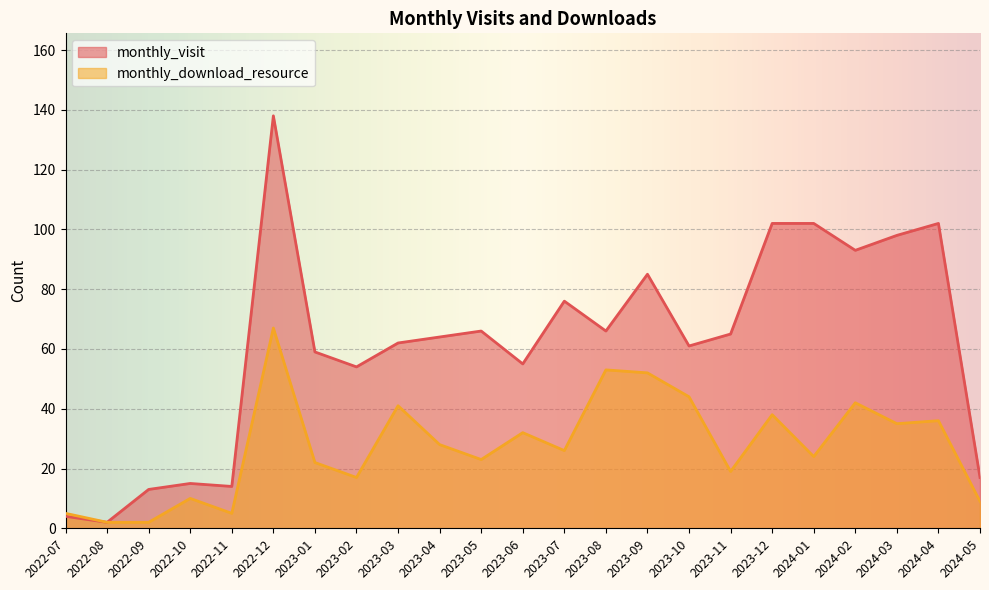

What is the difference between the maximum and second lowest values in the monthly_visit series?

134